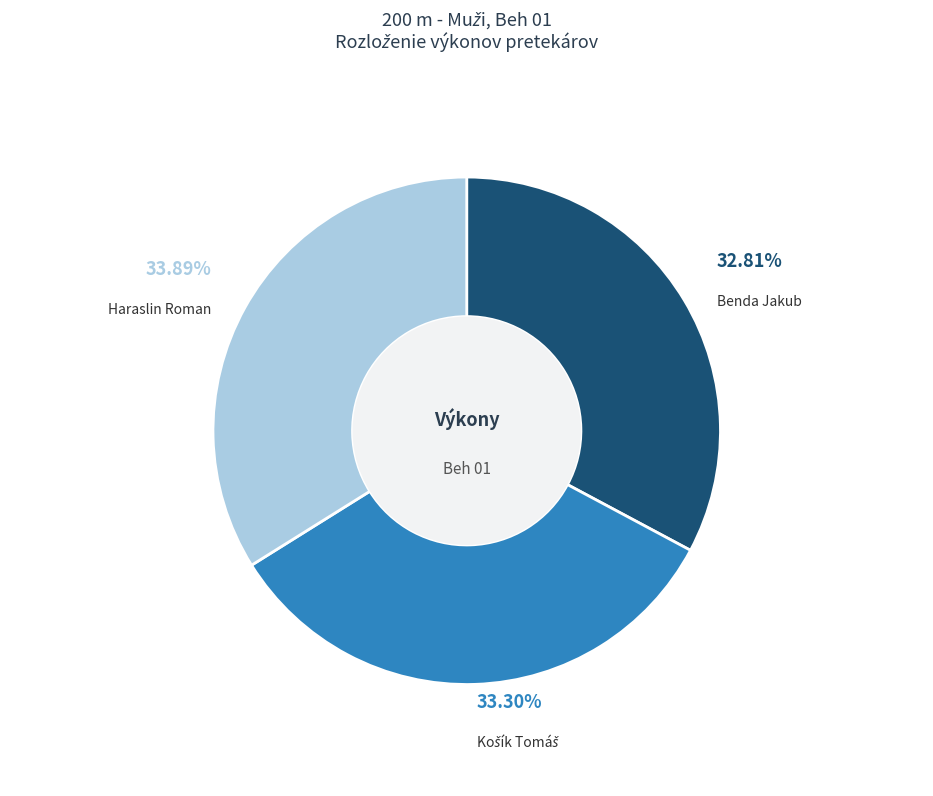

Is there any slice that represents more than half of the pie?

No